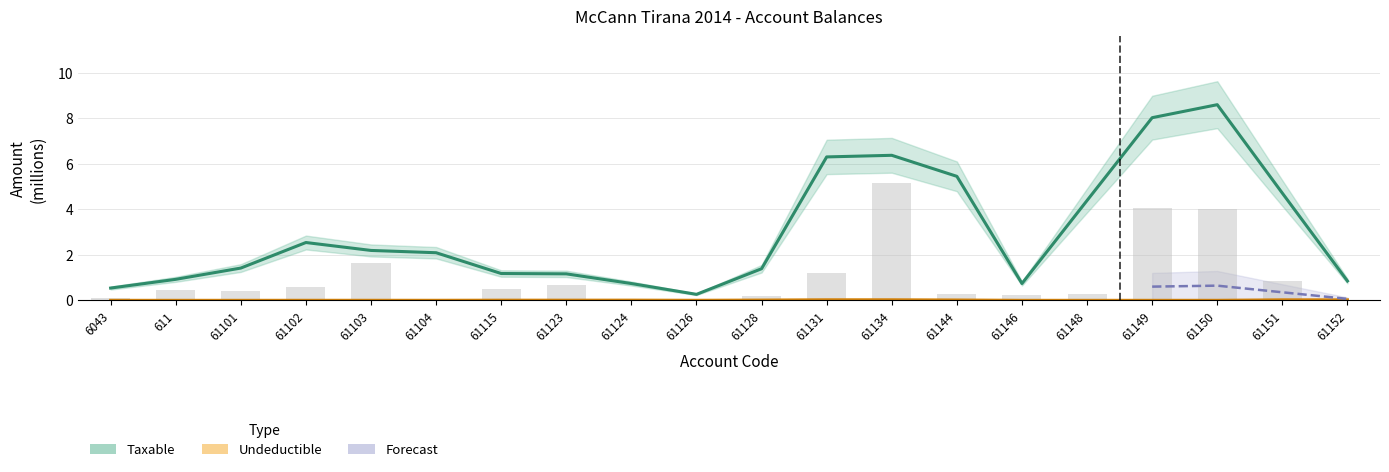

Between 61126 and 61148, which is larger?

61148